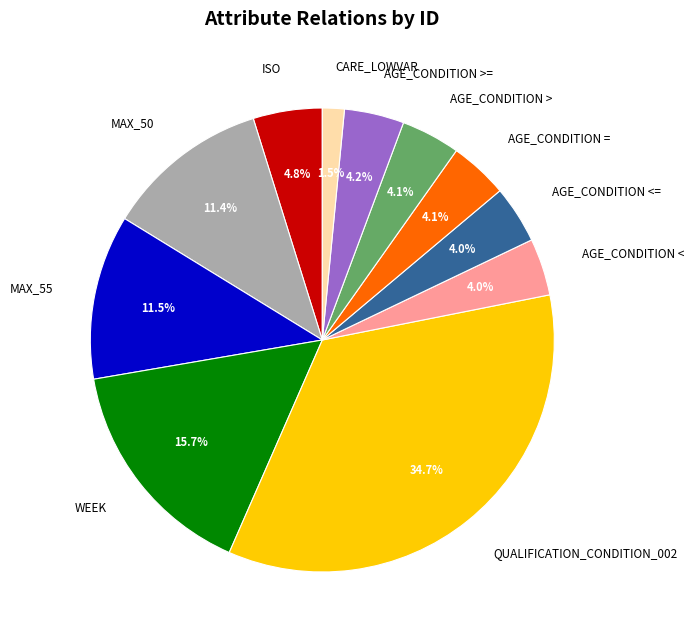

True or false: MAX_55 accounts for 23% of the total.

False